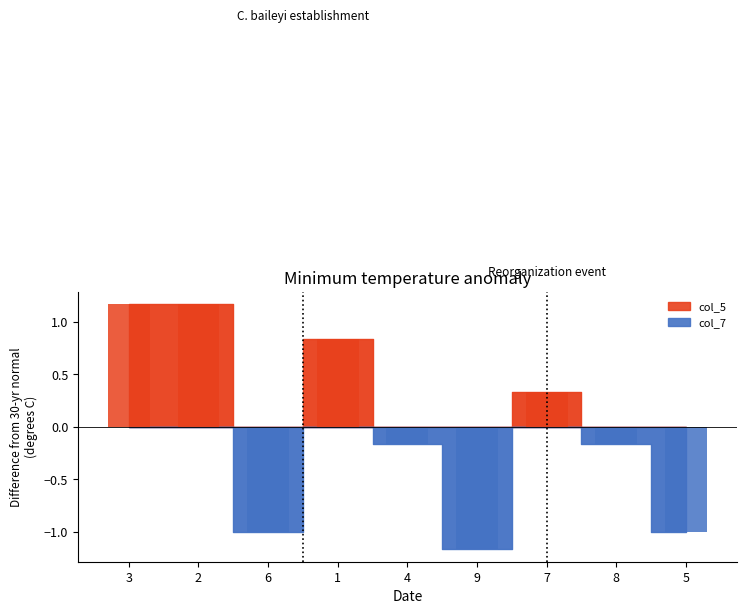

Does the chart contain any negative values?

Yes